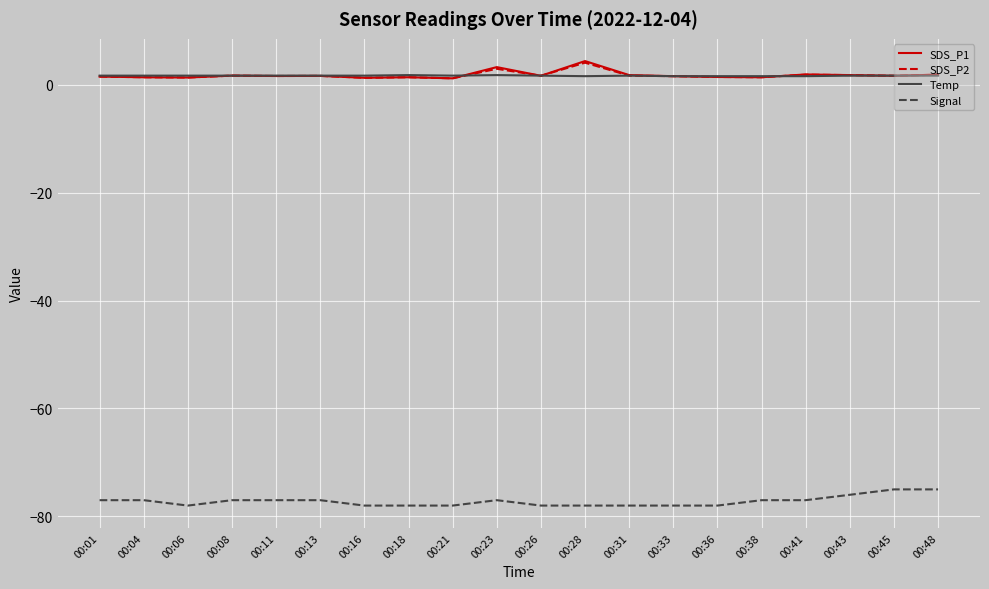

What is the sum of all Signal values?

-1544.0